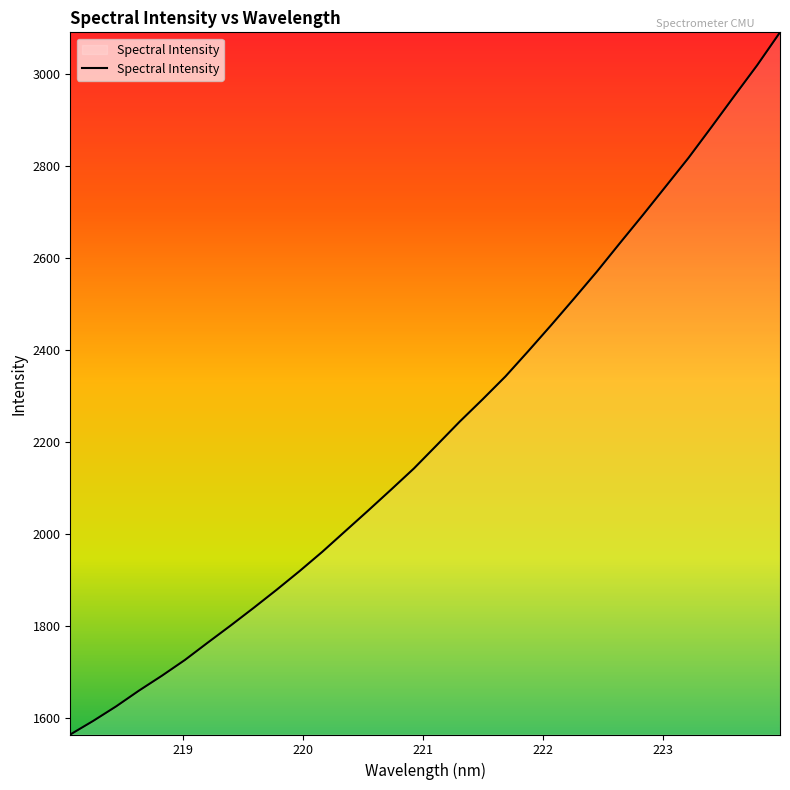

What is the greatest value displayed?

3089.7